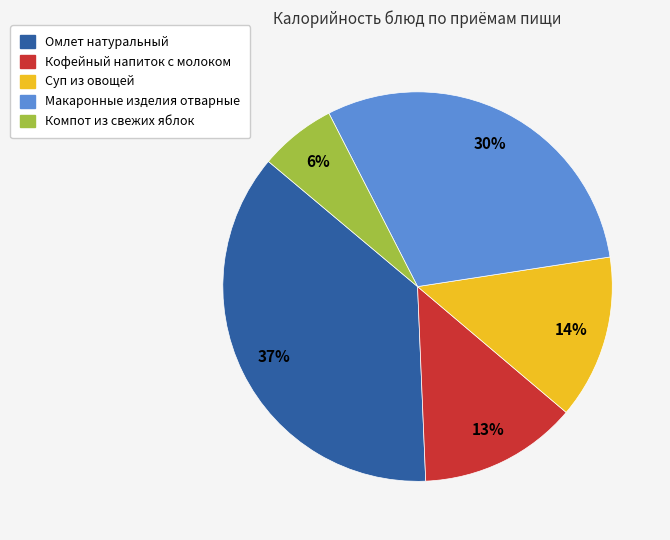

The Компот из свежих яблок slice represents 1% of the pie. True or false?

False